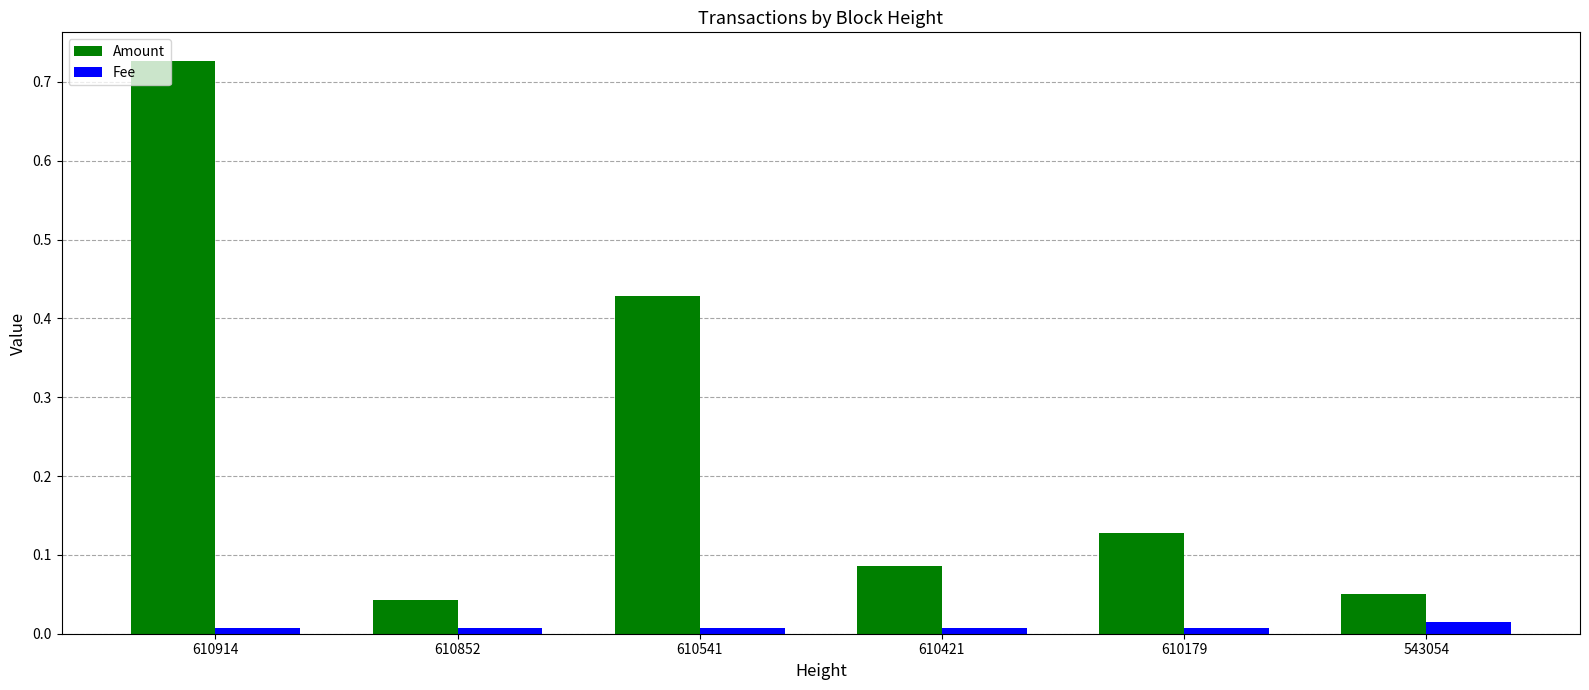

True or false: Amount has a value of 0.0 at 543054.

False